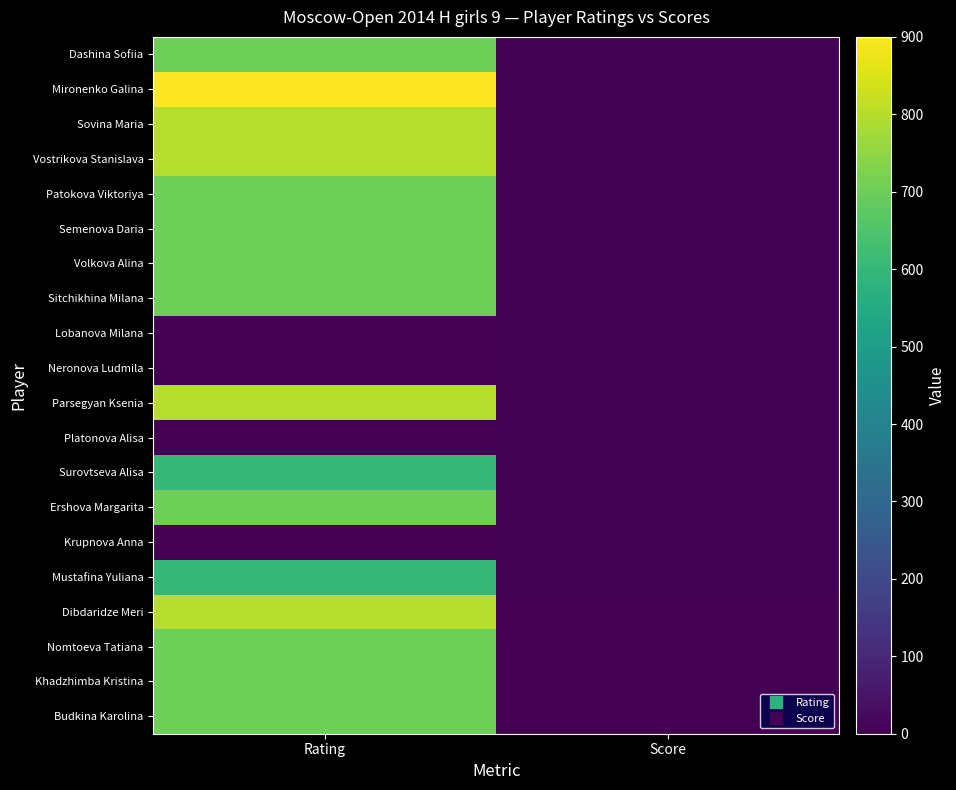

What is the total value across all series at Score?

93.5